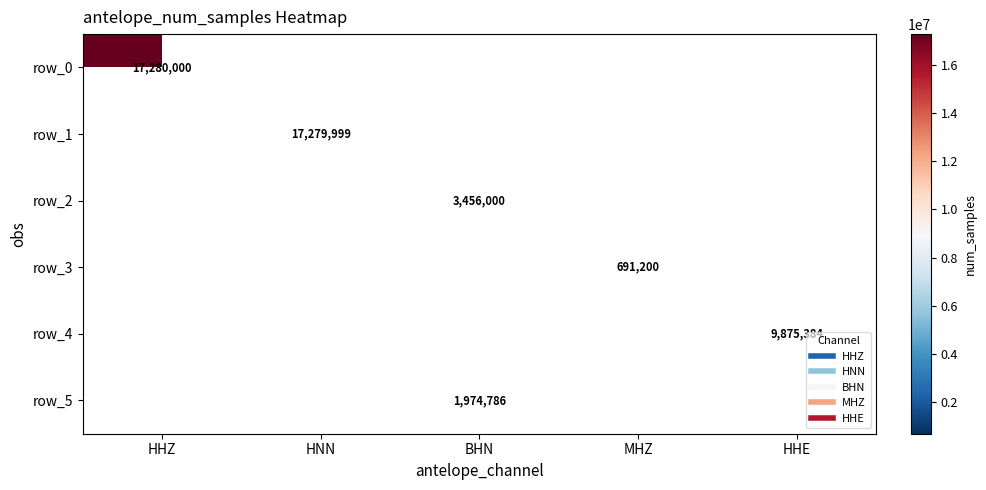

How many series are shown in this chart?

6